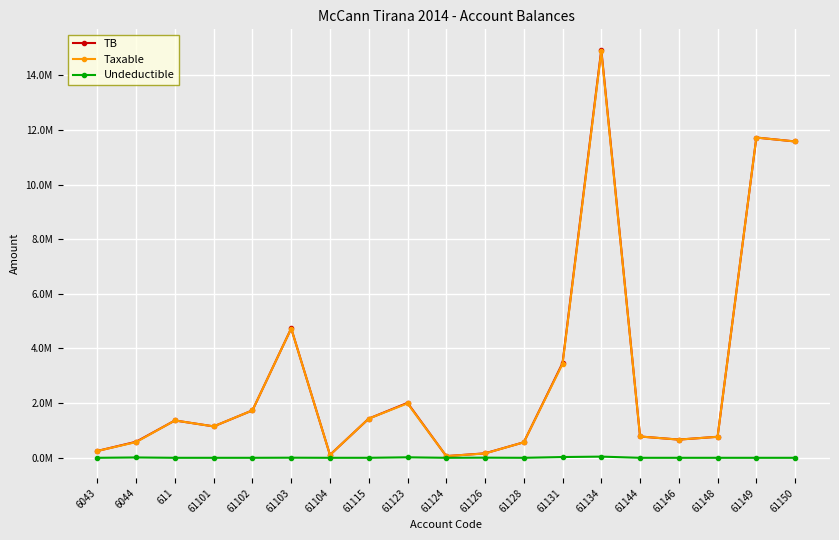

True or false: Undeductible and Taxable cross at least once.

False